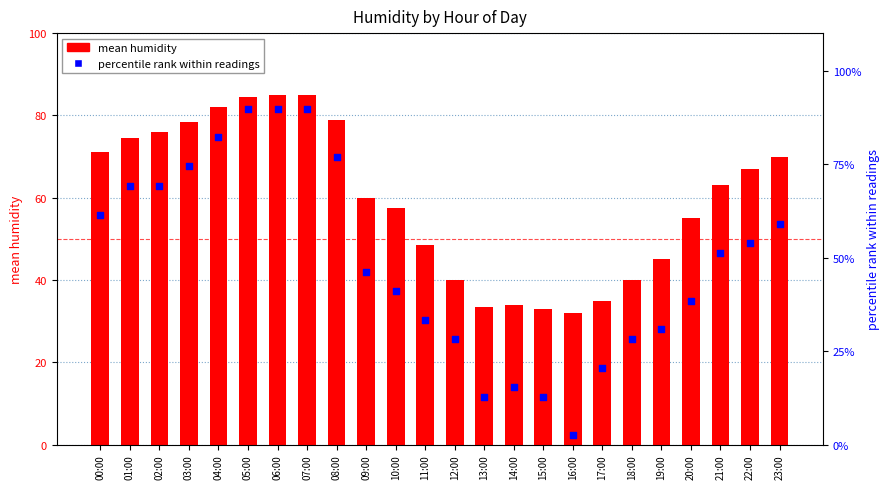

Which series reaches the maximum Y coordinate?

percentile rank within readings